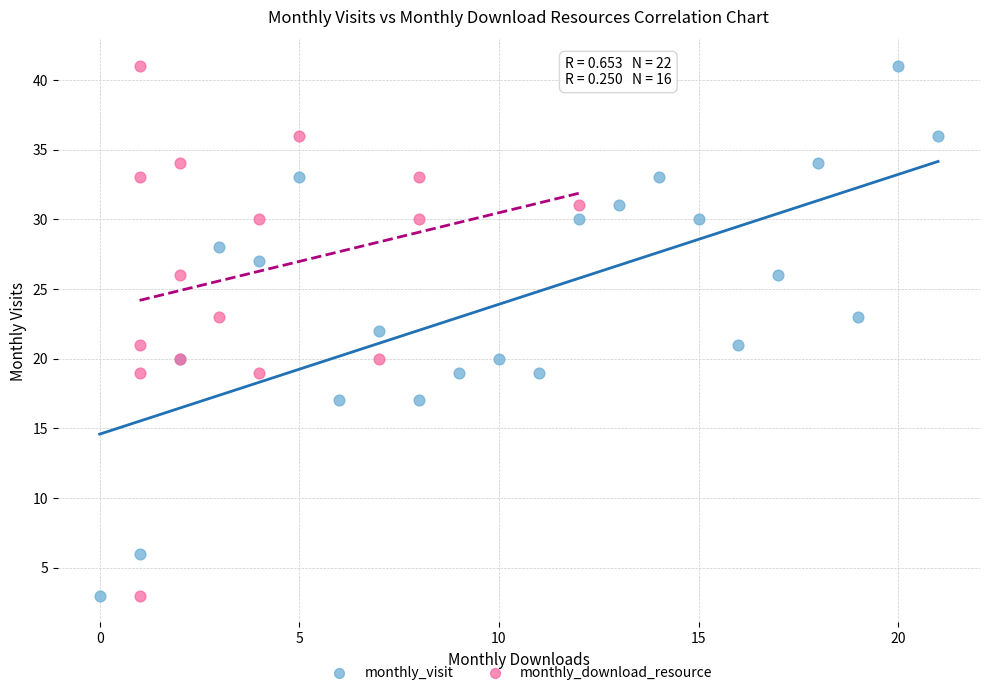

What are all the series names shown in the legend?

monthly_visit, monthly_download_resource